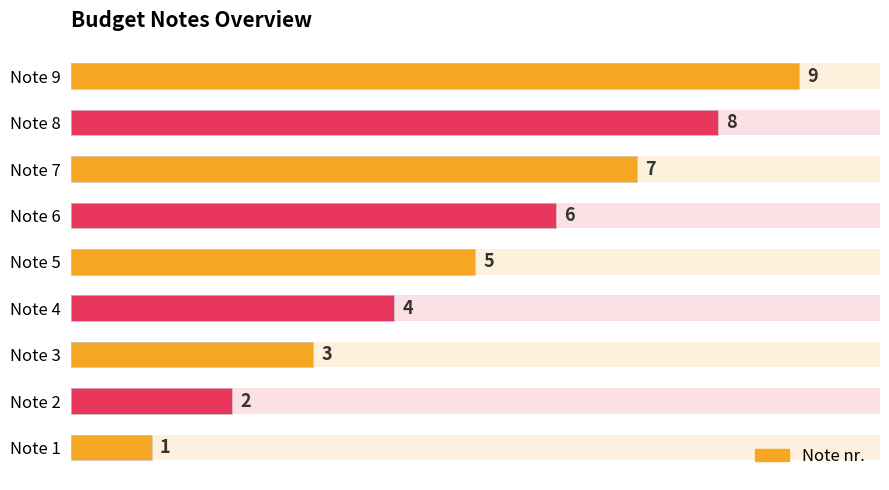

How many data points does each series have?

9